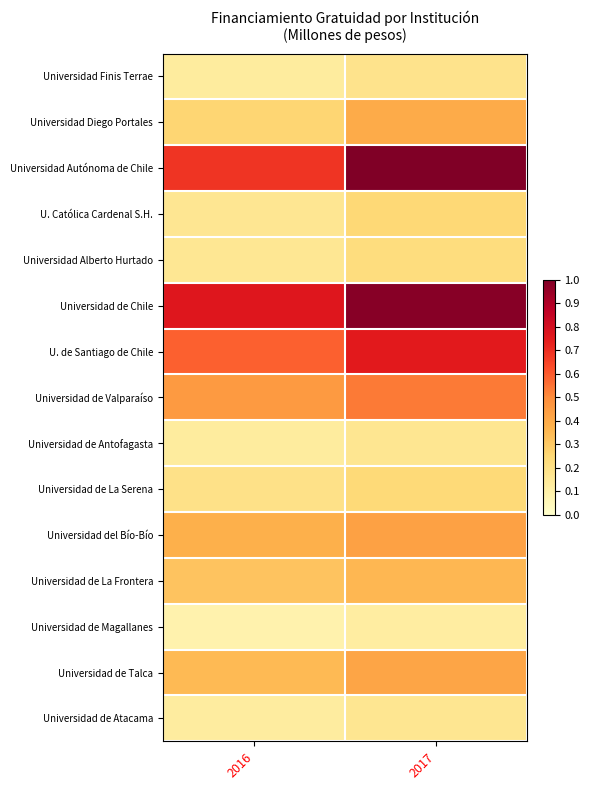

Reading left to right, transcribe all the data shown in this chart.

Universidad Finis Terrae: 2016=0.1	2017=0.2
Universidad Diego Portales: 2016=0.3	2017=0.4
Universidad Autónoma de Chile: 2016=0.7	2017=1.0
U. Católica Cardenal S.H.: 2016=0.2	2017=0.2
Universidad Alberto Hurtado: 2016=0.2	2017=0.2
Universidad de Chile: 2016=0.8	2017=1.0
U. de Santiago de Chile: 2016=0.6	2017=0.8
Universidad de Valparaíso: 2016=0.5	2017=0.5
Universidad de Antofagasta: 2016=0.1	2017=0.2
Universidad de La Serena: 2016=0.2	2017=0.2
Universidad del Bío-Bío: 2016=0.4	2017=0.4
Universidad de La Frontera: 2016=0.3	2017=0.4
Universidad de Magallanes: 2016=0.1	2017=0.1
Universidad de Talca: 2016=0.3	2017=0.4
Universidad de Atacama: 2016=0.1	2017=0.2